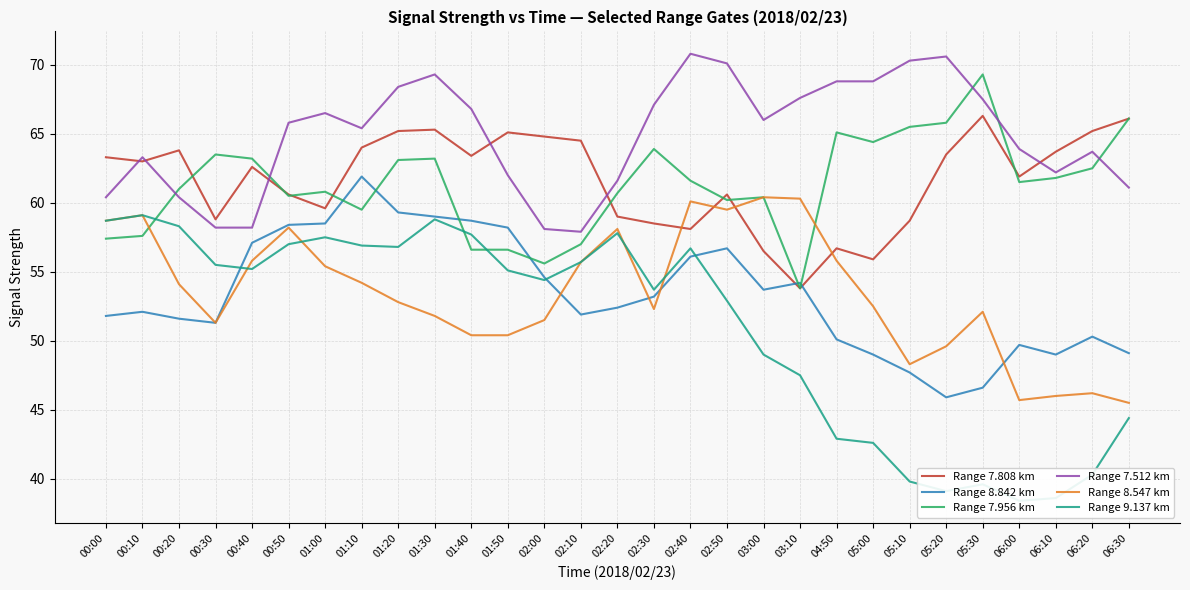

Which category has the highest value in the Range 7.956 km series?

05:30